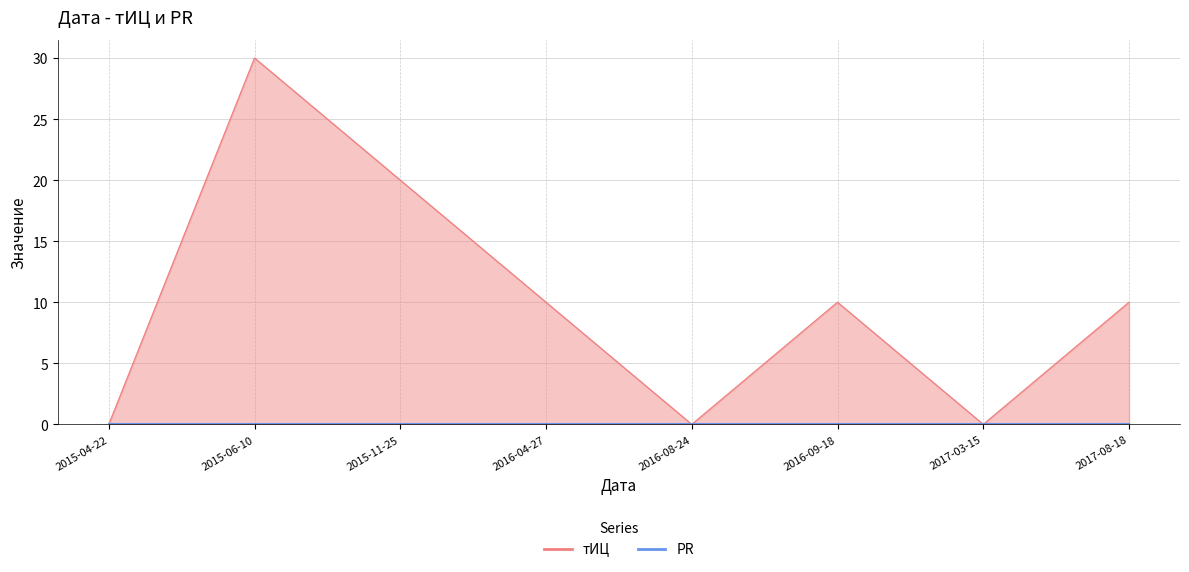

What is the sum of the values at 2017-08-18 and 2015-06-10?

40